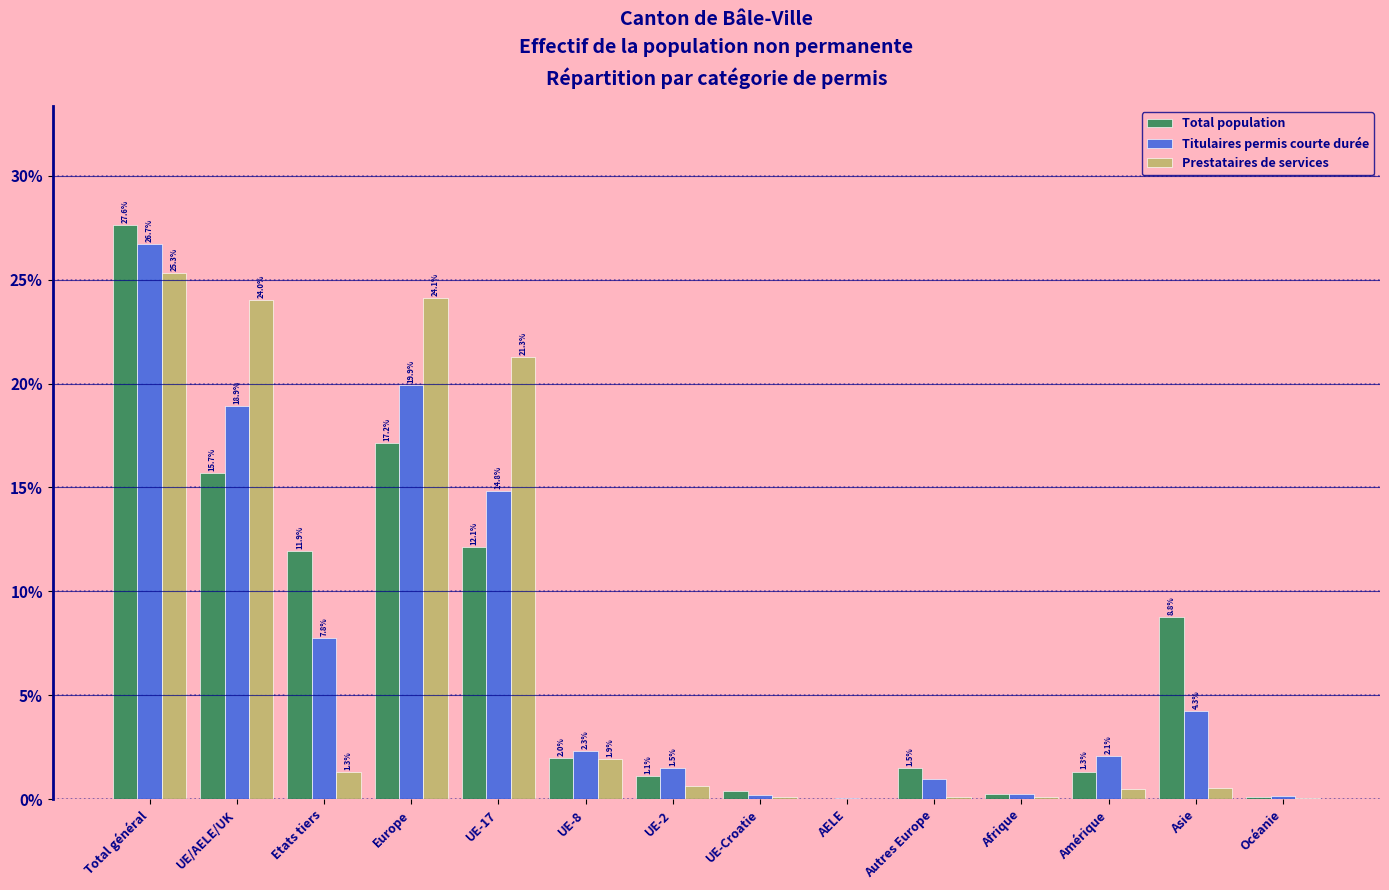

At which category is the sum across all series the highest?

Total général